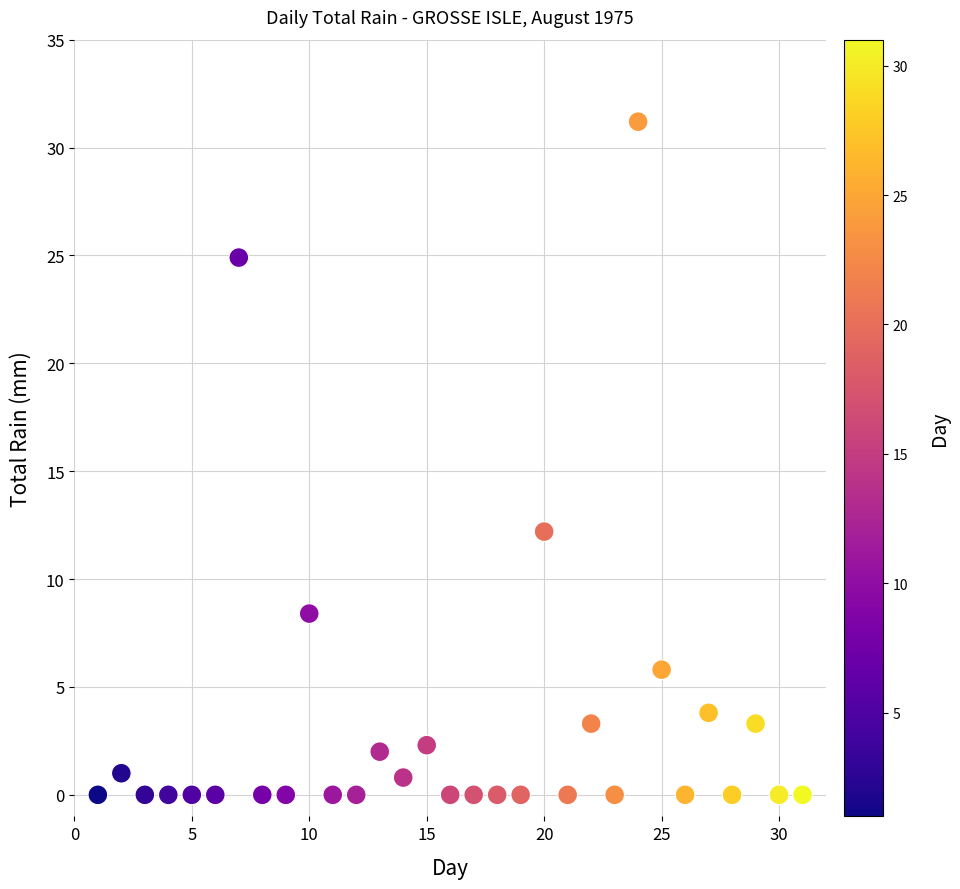

What is the range of X values (max minus min)?

30.0